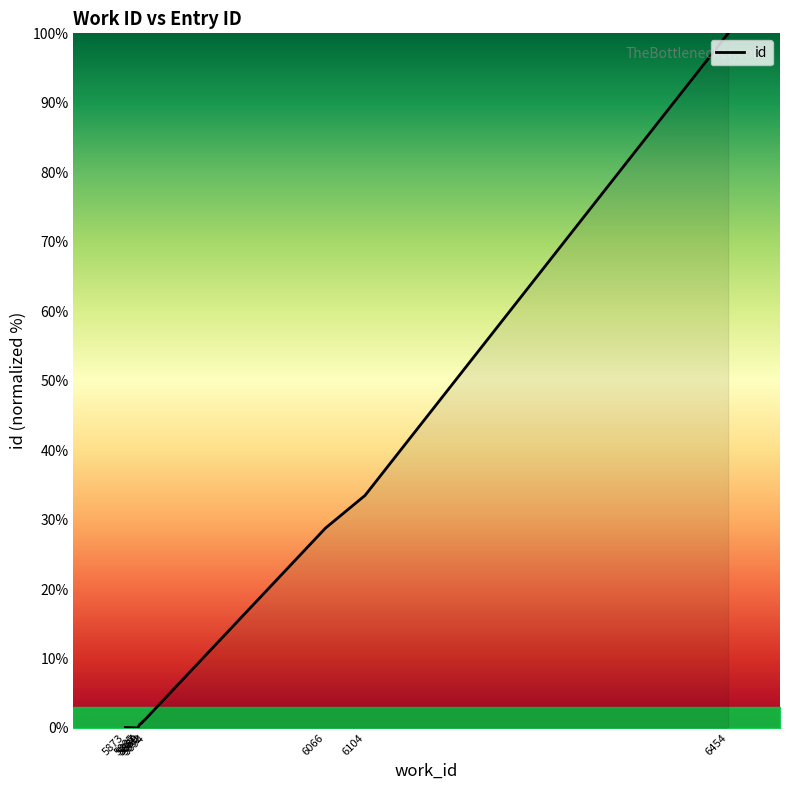

List the labels in order of value, largest first.

6454, 6104, 6066, 5894, 5892, 5889, 5889, 5887, 5873, 5885